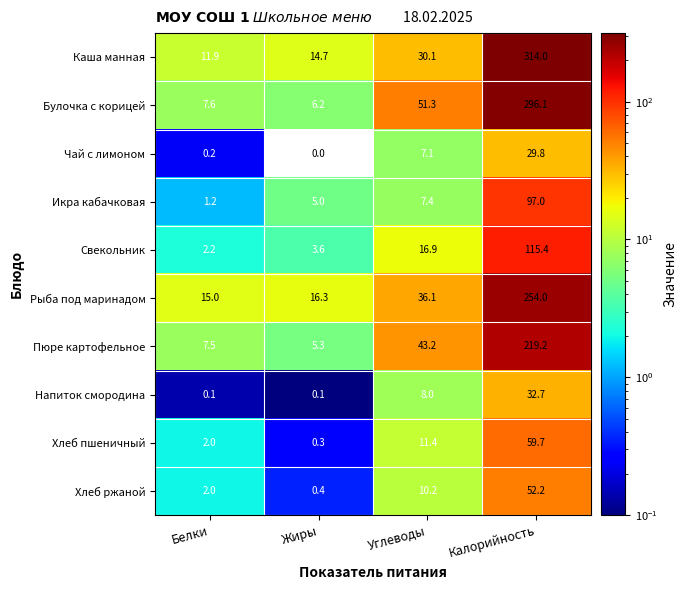

Which series changed the most between Углеводы and Калорийность?

Каша манная